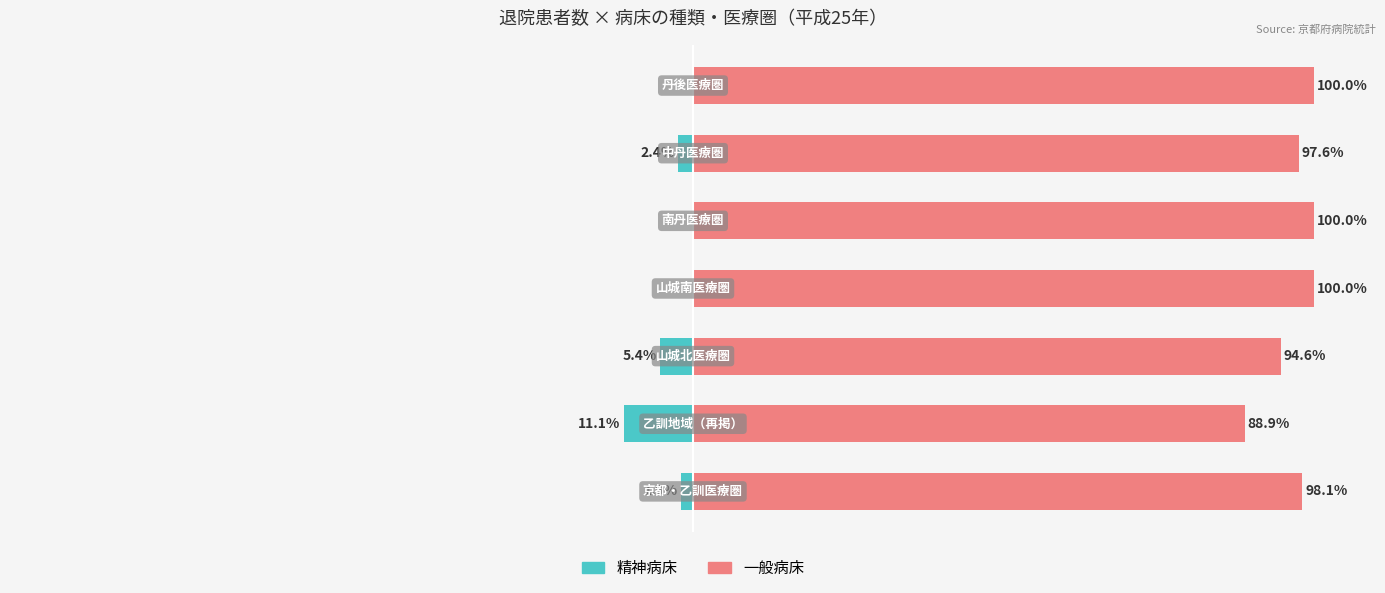

What is the lowest value of the 一般病床 series?

88.9